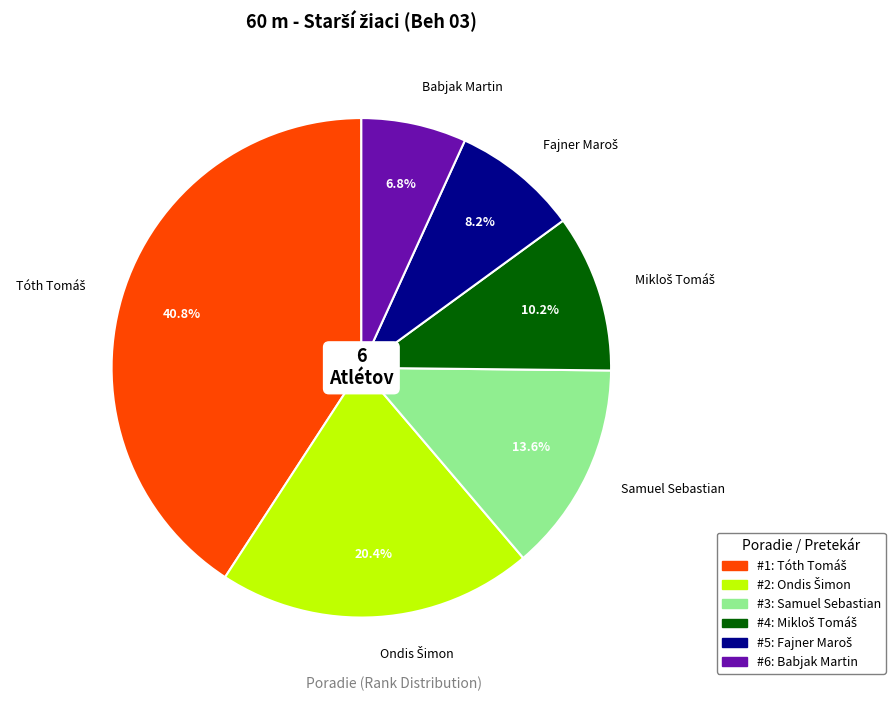

Is there a majority slice in this chart?

No